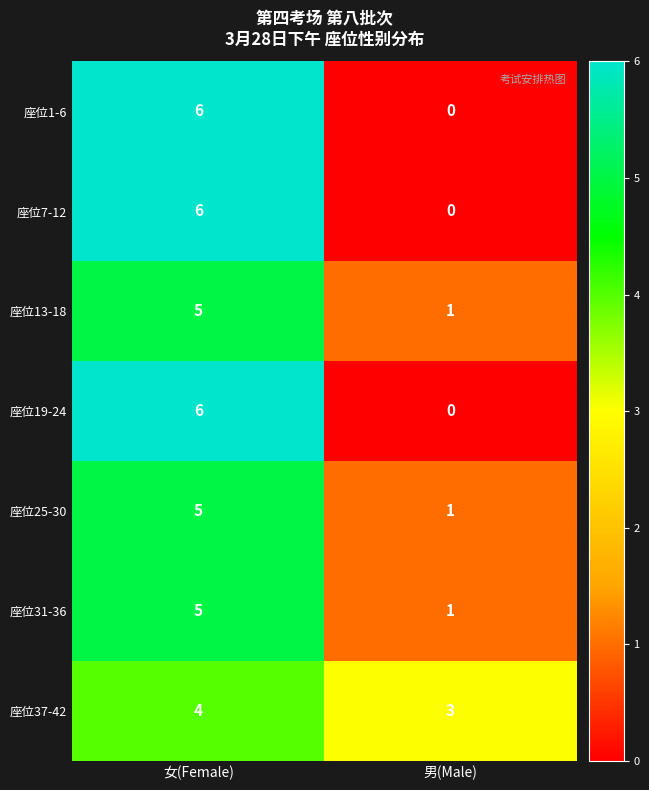

The 座位37-42 series shows 5 at 女(Female). True or false?

False